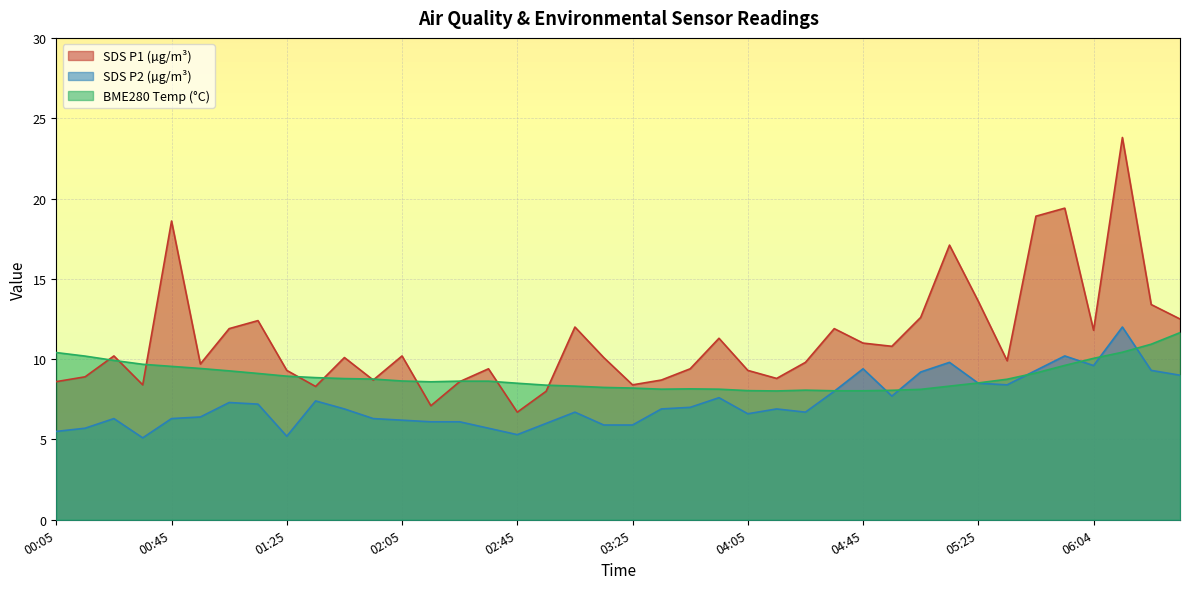

What are all the series names shown in the legend?

SDS P1 (µg/m³), SDS P2 (µg/m³), BME280 Temp (°C)